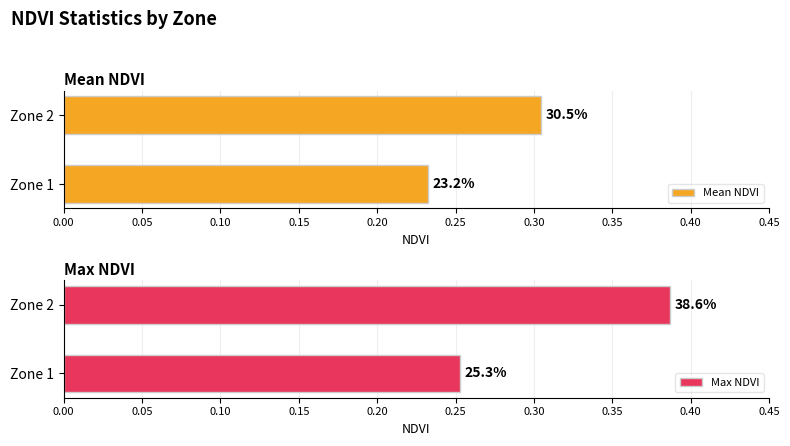

What are all the series names shown in the legend?

Mean NDVI, Max NDVI